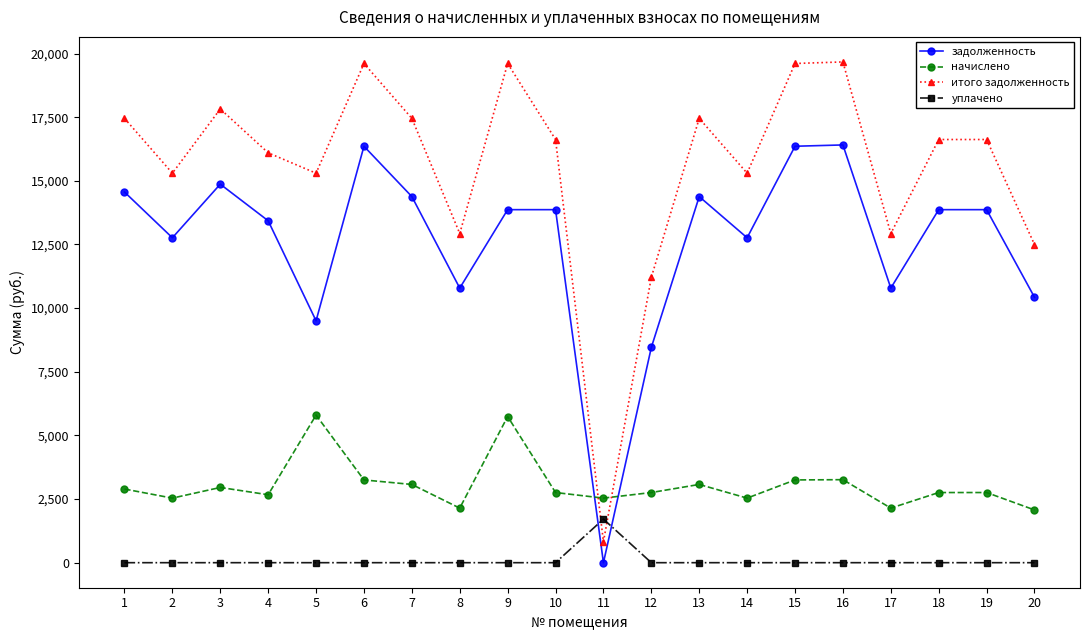

At which category does задолженность reach its first local peak?

3